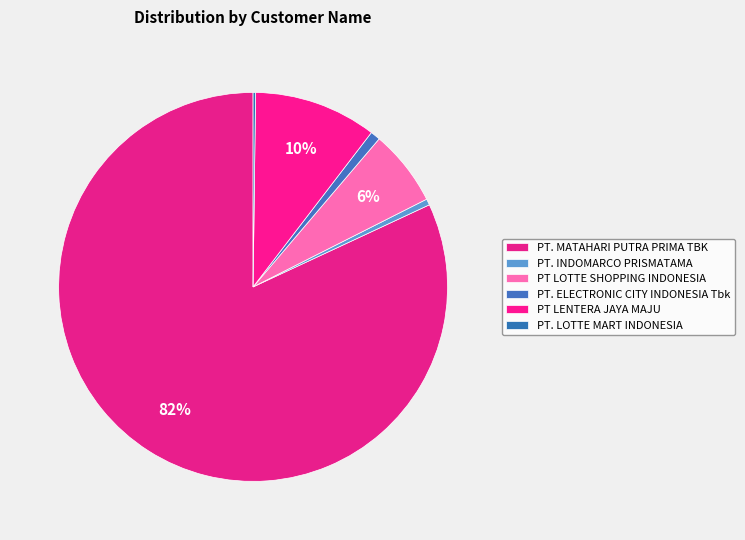

Between PT LENTERA JAYA MAJU and PT. ELECTRONIC CITY INDONESIA Tbk, which is larger?

PT LENTERA JAYA MAJU